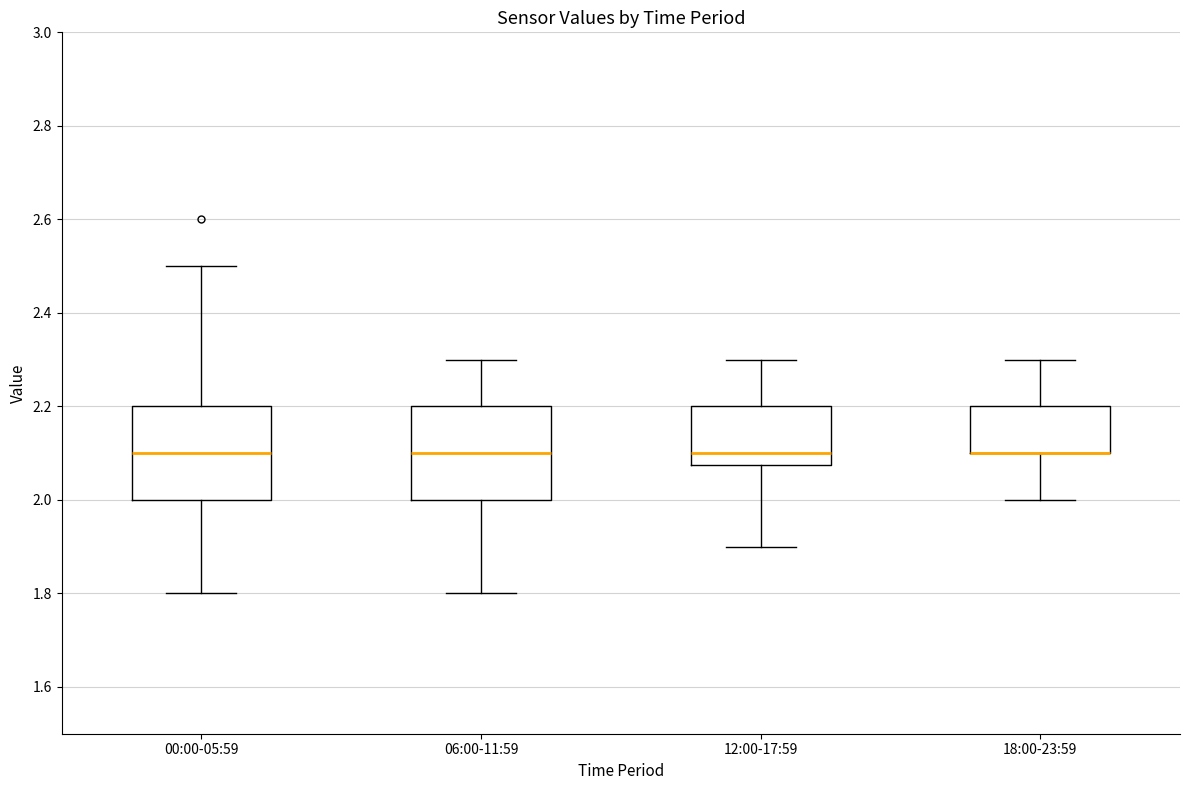

Reading left to right, read every box against the y-axis: the position of its median line, the range the box covers, and the ends of its whiskers. The values are not printed on the chart, so give them approximately, as read against the axis.

00:00-05:59: median 2.10, box 2.00 to 2.20, whiskers 1.80 to 2.50
06:00-11:59: median 2.10, box 2.00 to 2.20, whiskers 1.80 to 2.30
12:00-17:59: median 2.10, box 2.08 to 2.20, whiskers 1.90 to 2.30
18:00-23:59: median 2.10 (drawn on the box's lower edge), box 2.10 to 2.20, whiskers 2.00 to 2.30